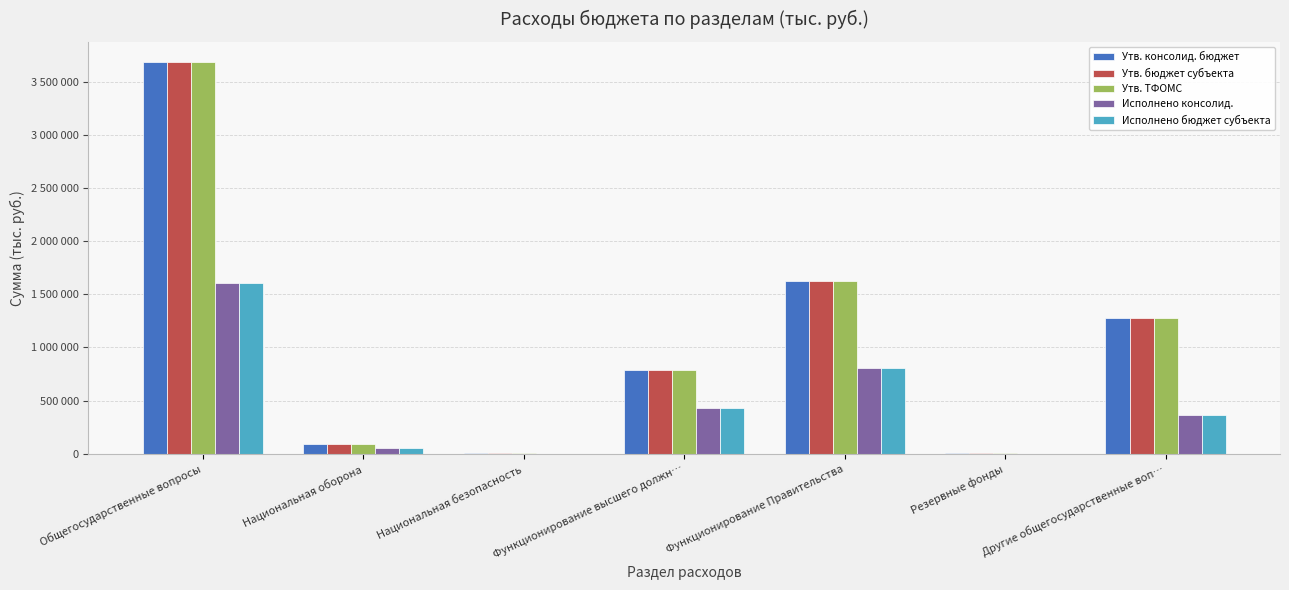

Reading left to right, what are all the values shown in this chart?

Утв. консолид. бюджет: 3690309.0	92470.0	3000.0	785020.0	1623080.0	5000.0	1277209.0
Утв. бюджет субъекта: 3690309.0	92470.0	3000.0	785020.0	1623080.0	5000.0	1277209.0
Утв. ТФОМС: 3690309.0	92470.0	3000.0	785020.0	1623080.0	5000.0	1277209.0
Исполнено консолид.: 1609616.5	54678.1	0.0	432955.0	808775.2	0.0	367886.3
Исполнено бюджет субъекта: 1609616.5	54678.1	0.0	432955.0	808775.2	0.0	367886.3